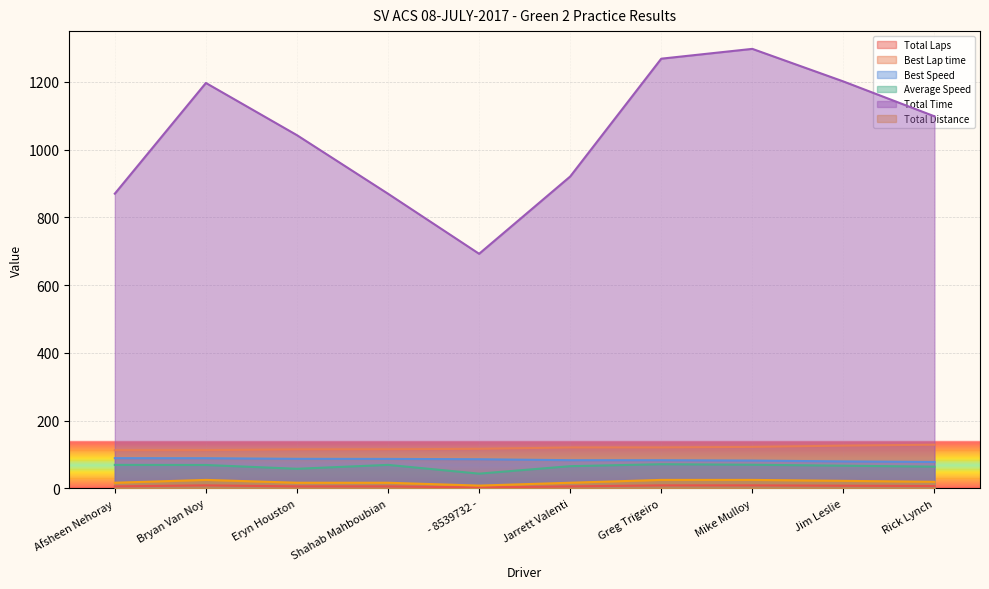

At which category does Average Speed reach its first local peak?

Shahab Mahboubian